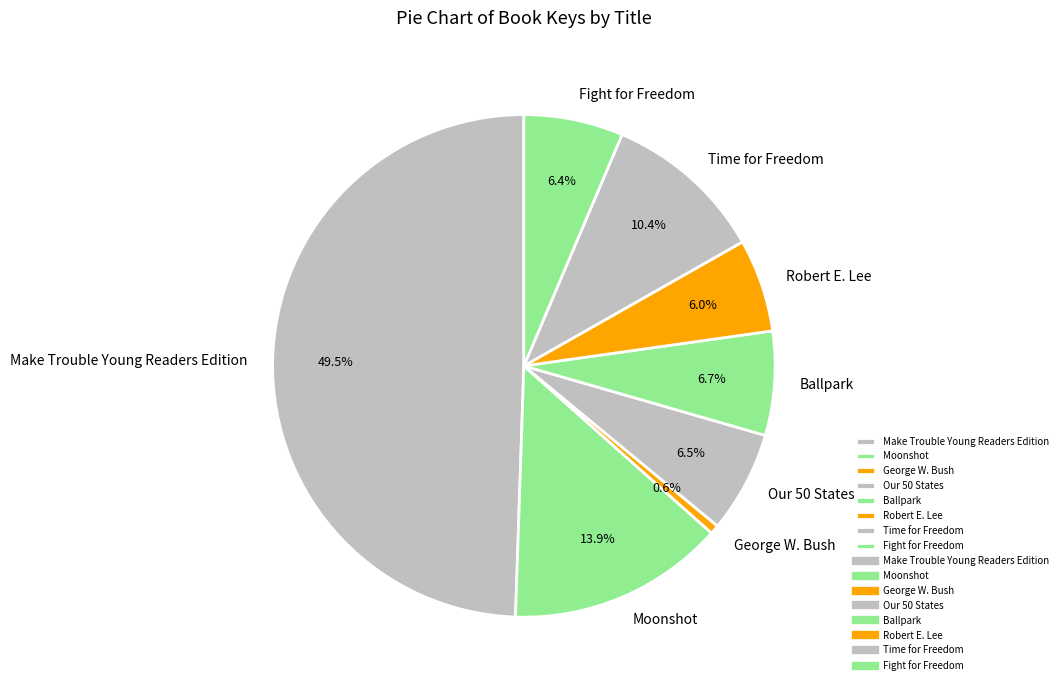

What is the smallest slice in the pie chart?

George W. Bush